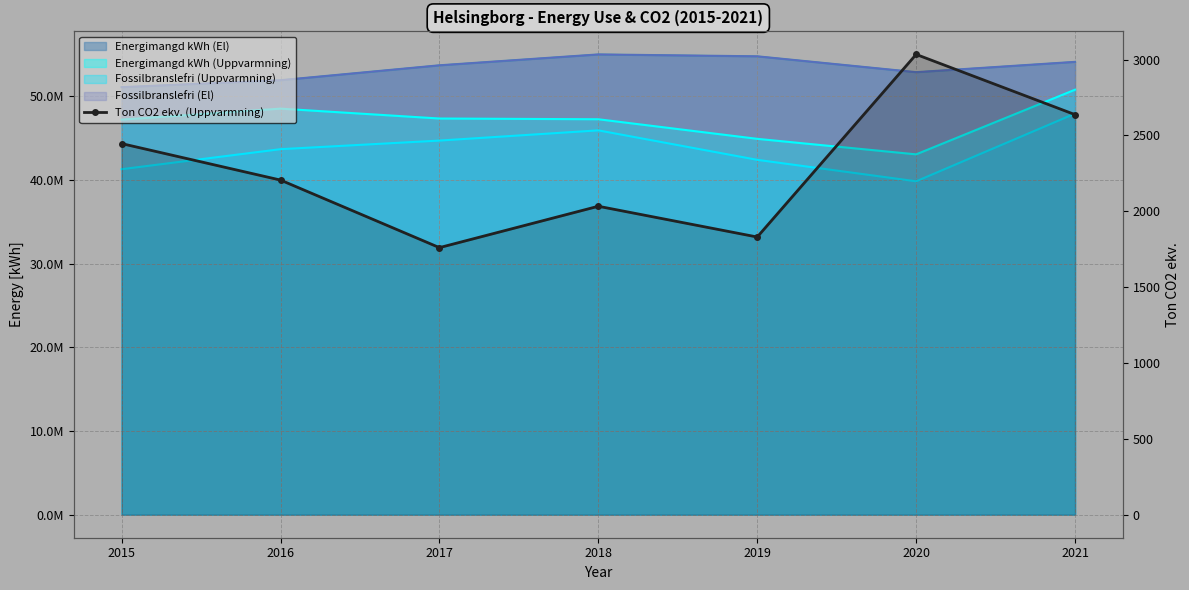

True or false: there are more than 0 points higher than both neighbors.

True